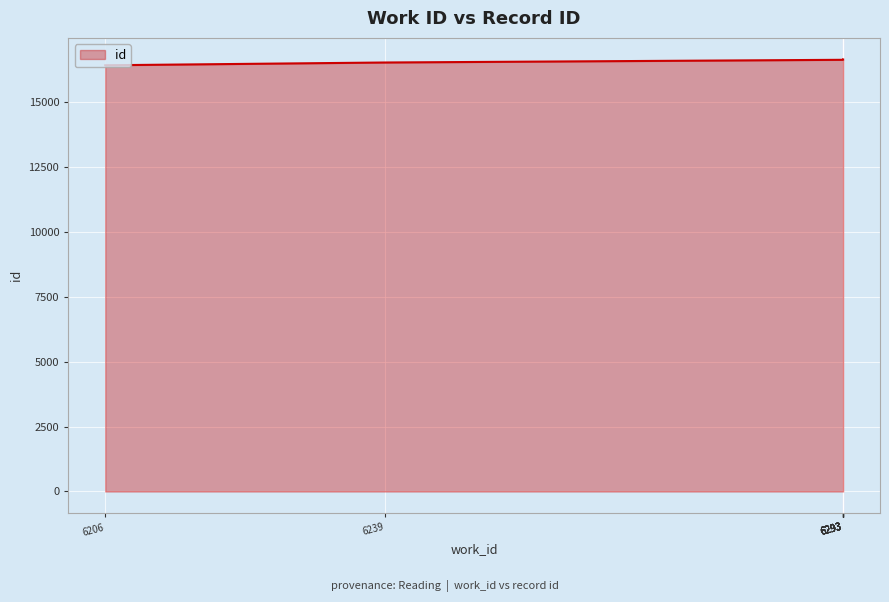

What is the value of the 6th point from the left?

16638